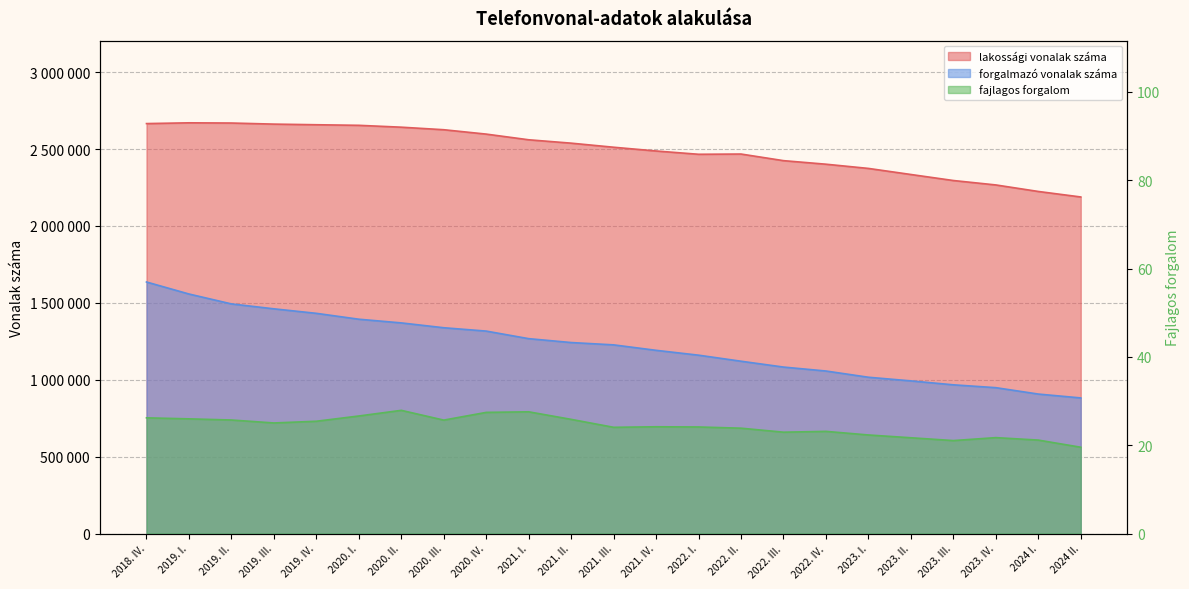

Rank the categories by fajlagos forgalom value from lowest to highest.

2024 II., 2023. III., 2024 I., 2023. II., 2023. IV., 2023. I., 2022. III., 2022. IV., 2022. II., 2021. III., 2022. I., 2021. IV., 2019. III., 2019. IV., 2020. III., 2019. II., 2021. II., 2019. I., 2018. IV., 2020. I., 2020. IV., 2021. I., 2020. II.